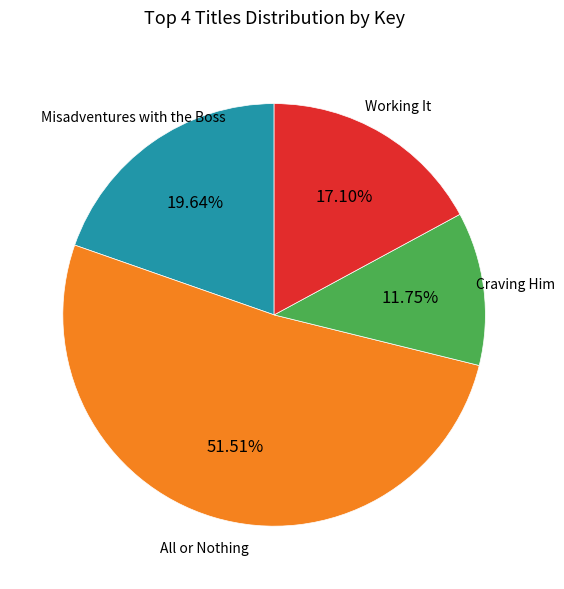

Is there any slice that represents more than half of the pie?

Yes